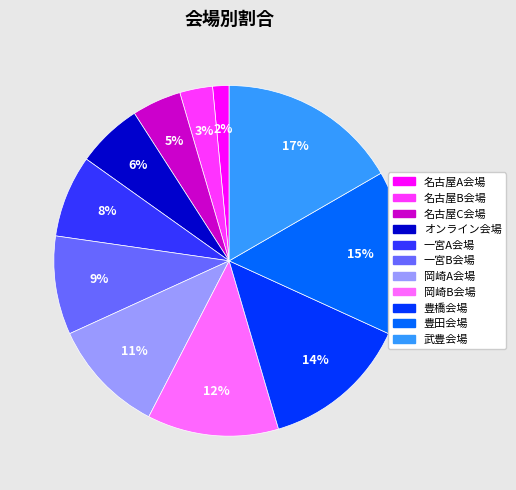

To the nearest percent, what is the difference between the largest and smallest slice percentages?

15%